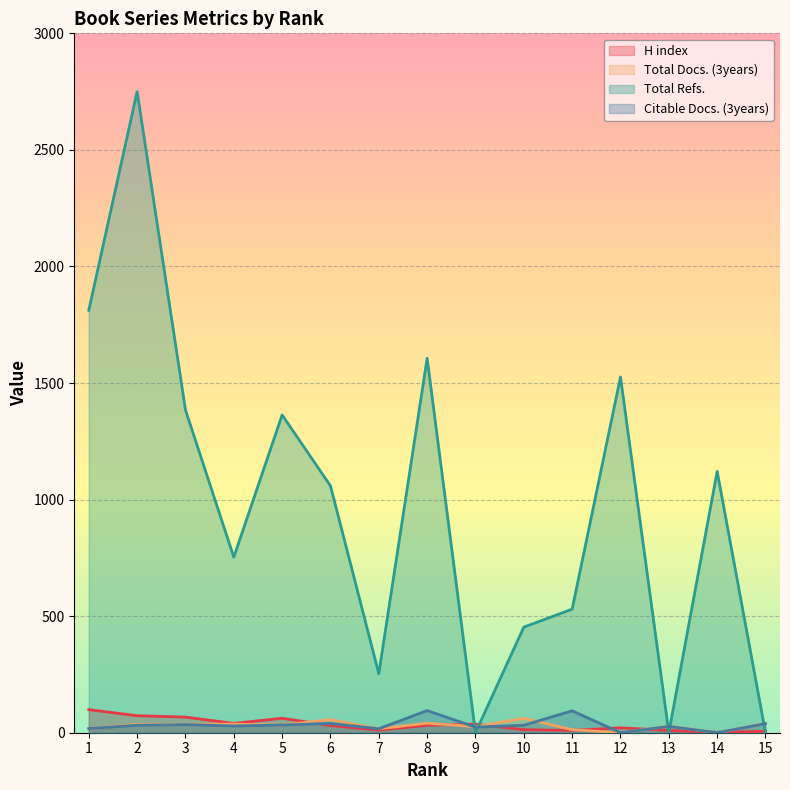

Count the number of categories in the chart.

15